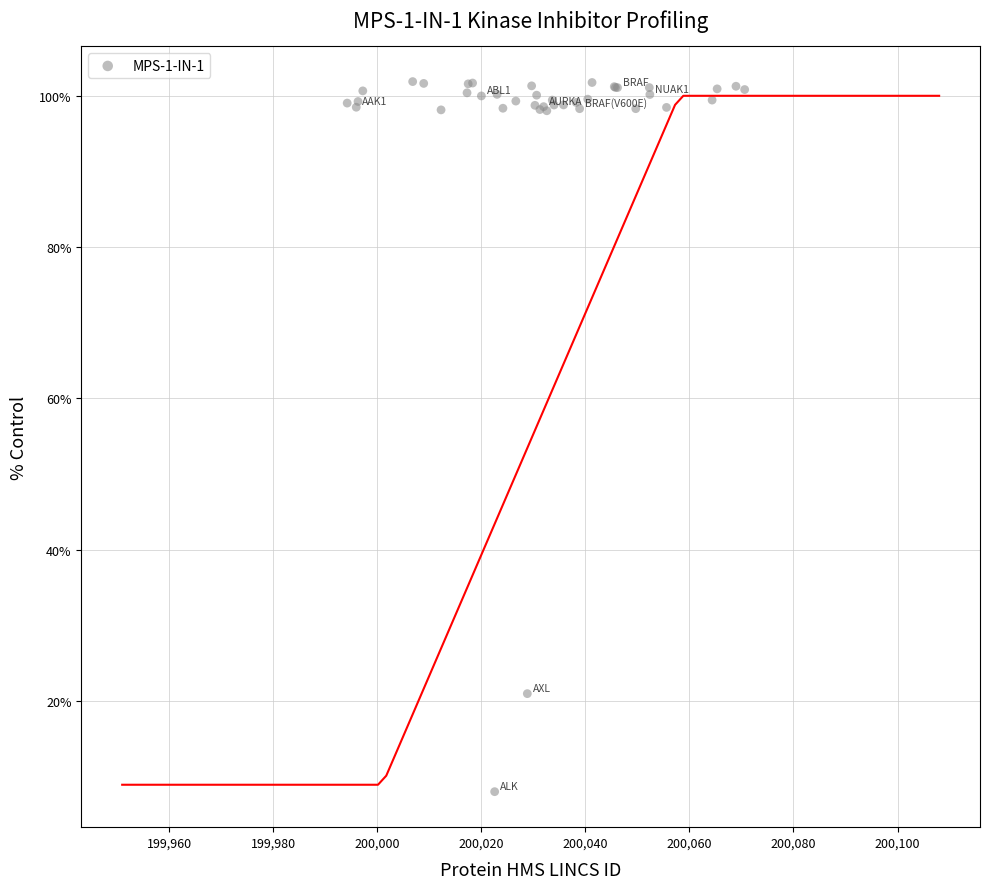

What Y value in the scatter plot is closest to 54?

20.9